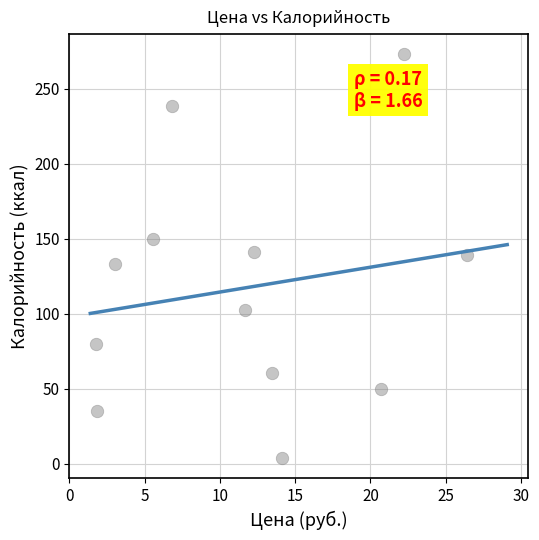

What is the average Y value?

117.2